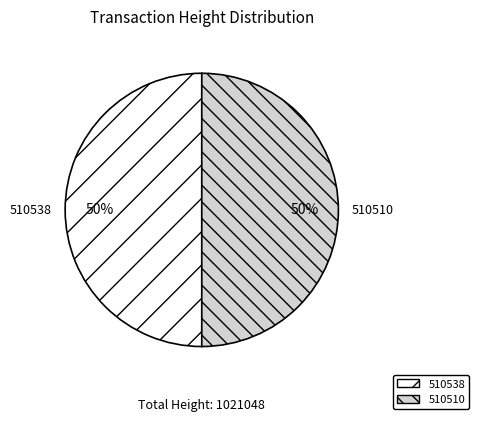

To the nearest percent, what is the average slice percentage?

50%